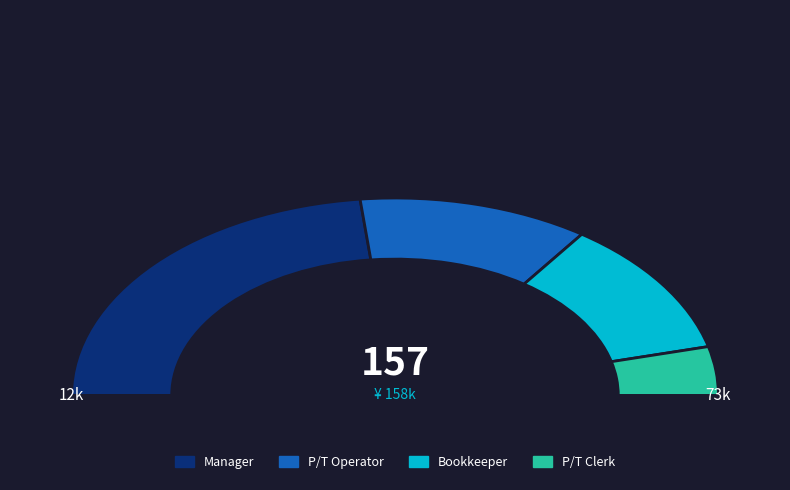

To the nearest percent, what is the difference between the largest and smallest slice percentages?

39%